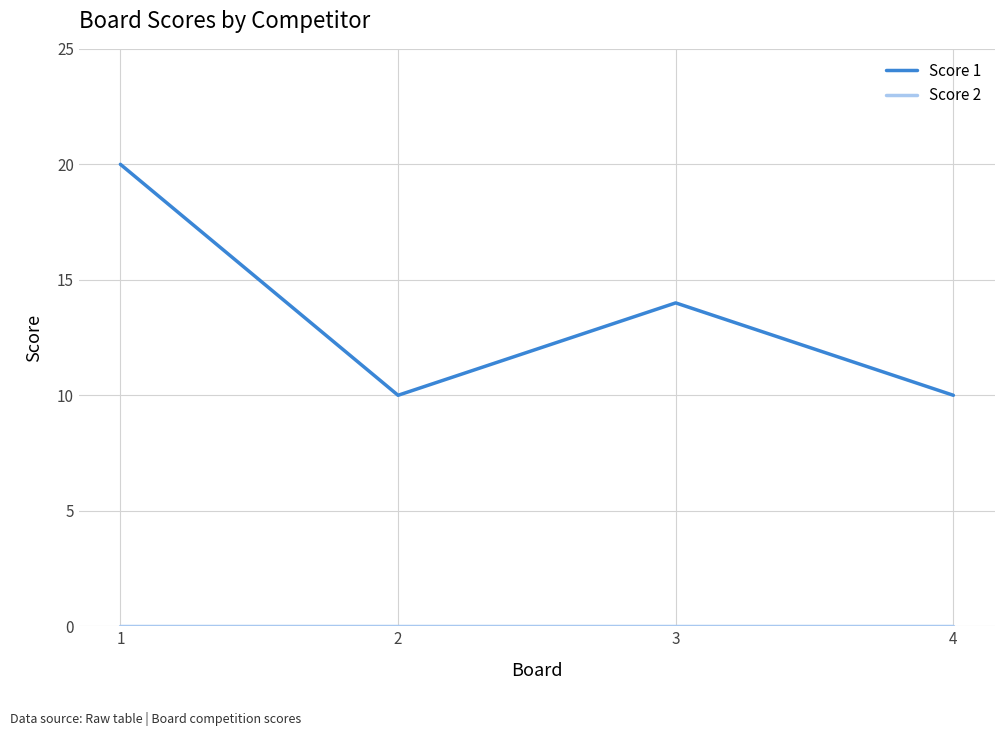

What is the spread (max minus min) of values at 1?

20